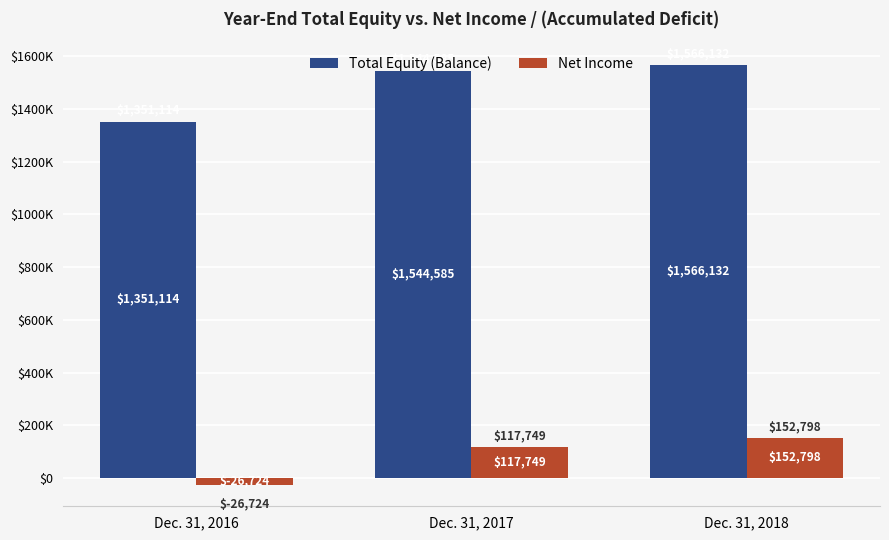

What are all the series names shown in the legend?

Total Equity (Balance), Net Income